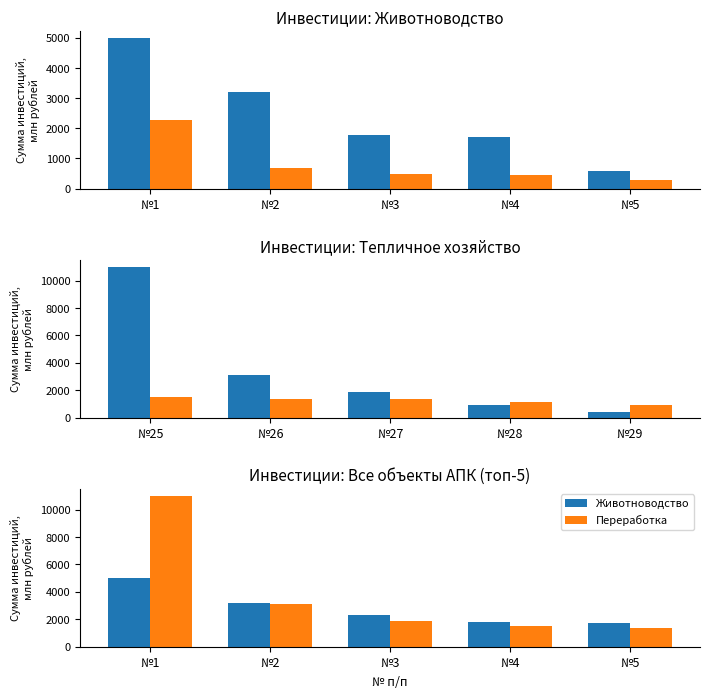

What is the difference between the highest and lowest values at №2?

2514.3